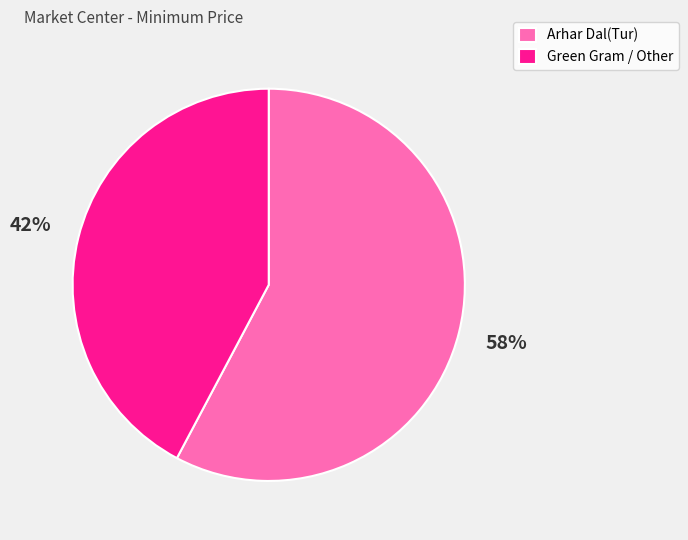

To the nearest percent, what is the difference between the largest and smallest slice percentages?

16%